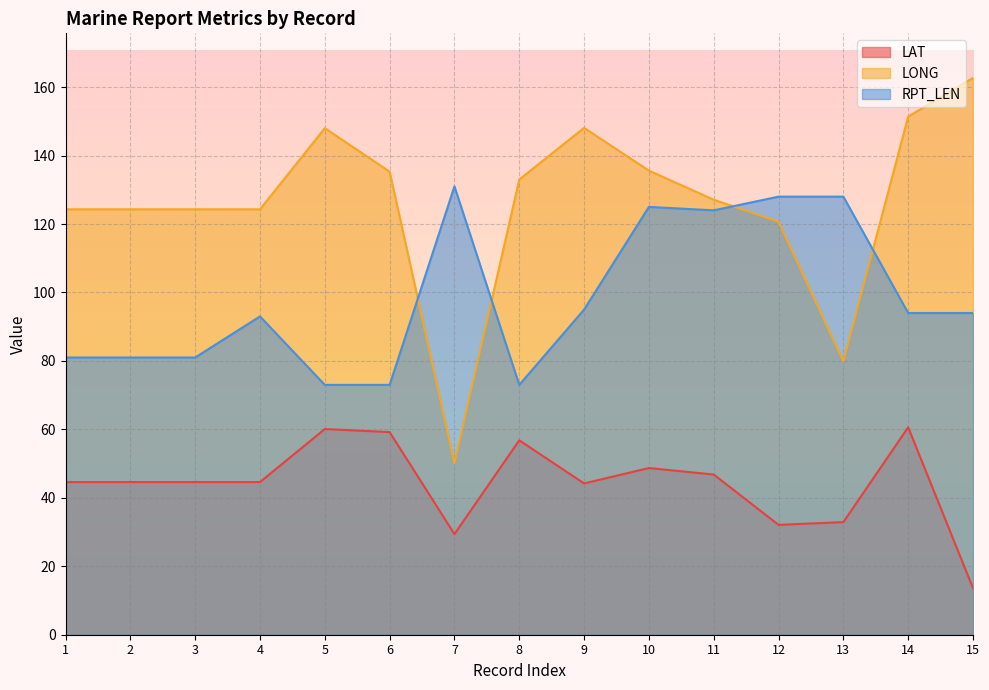

Which series has the largest range (max minus min)?

LONG